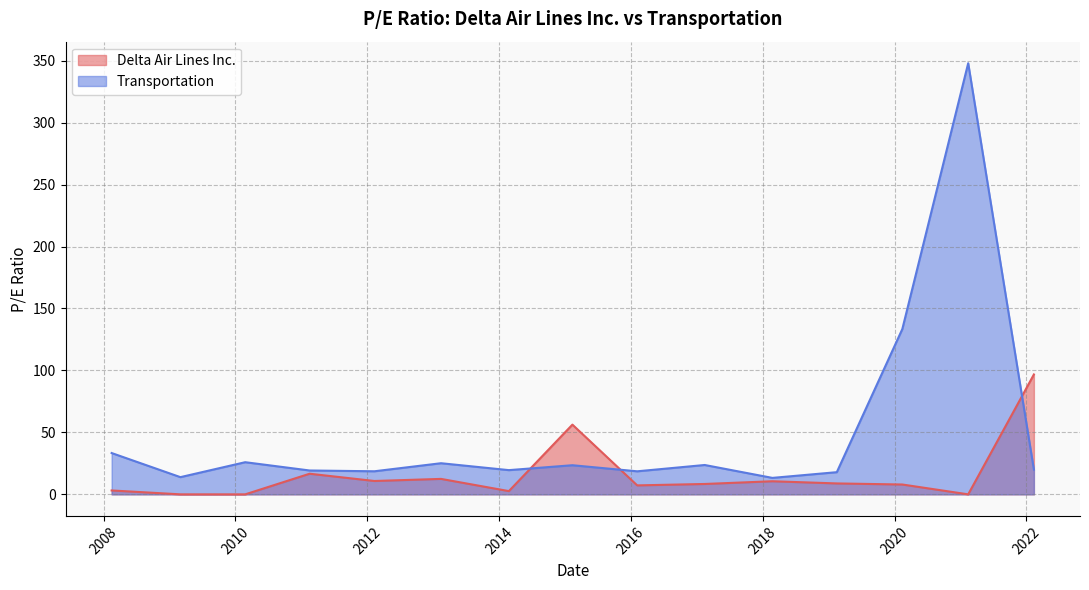

At which label is Transportation closest to 180?

2020-02-13